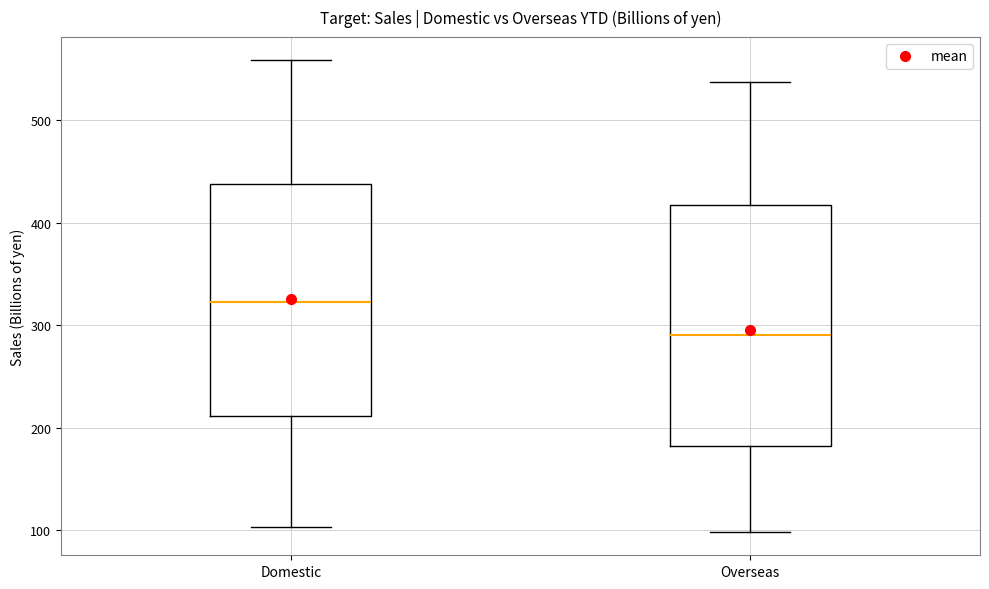

Where does the median line of the box for Overseas sit on the y-axis? The values are not printed on the chart, so give them approximately, as read against the axis.

290